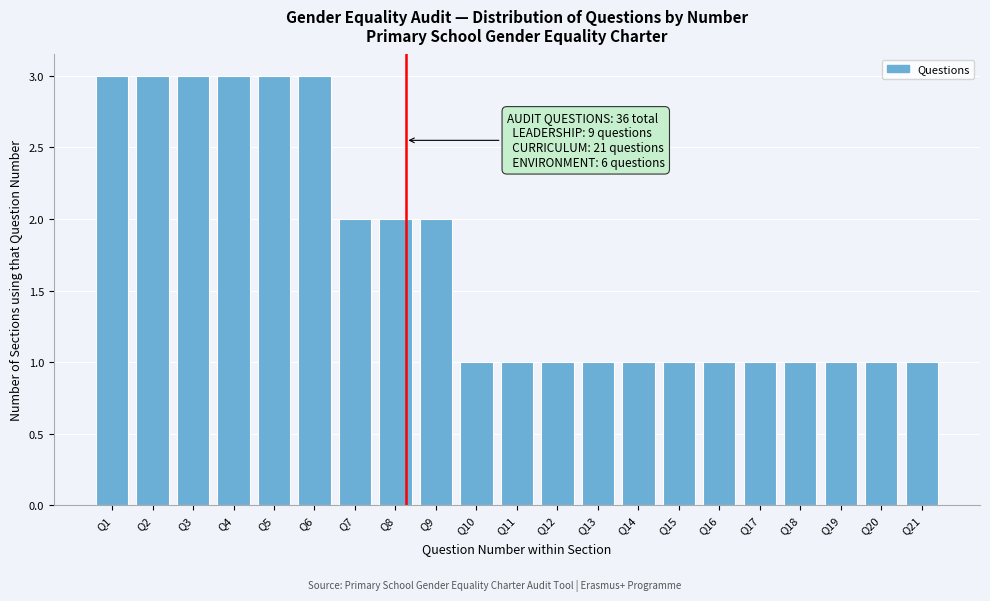

Reading right to left, extract all data points from this chart.

1	1	1	1	1	1	1	1	1	1	1	1	2	2	2	3	3	3	3	3	3